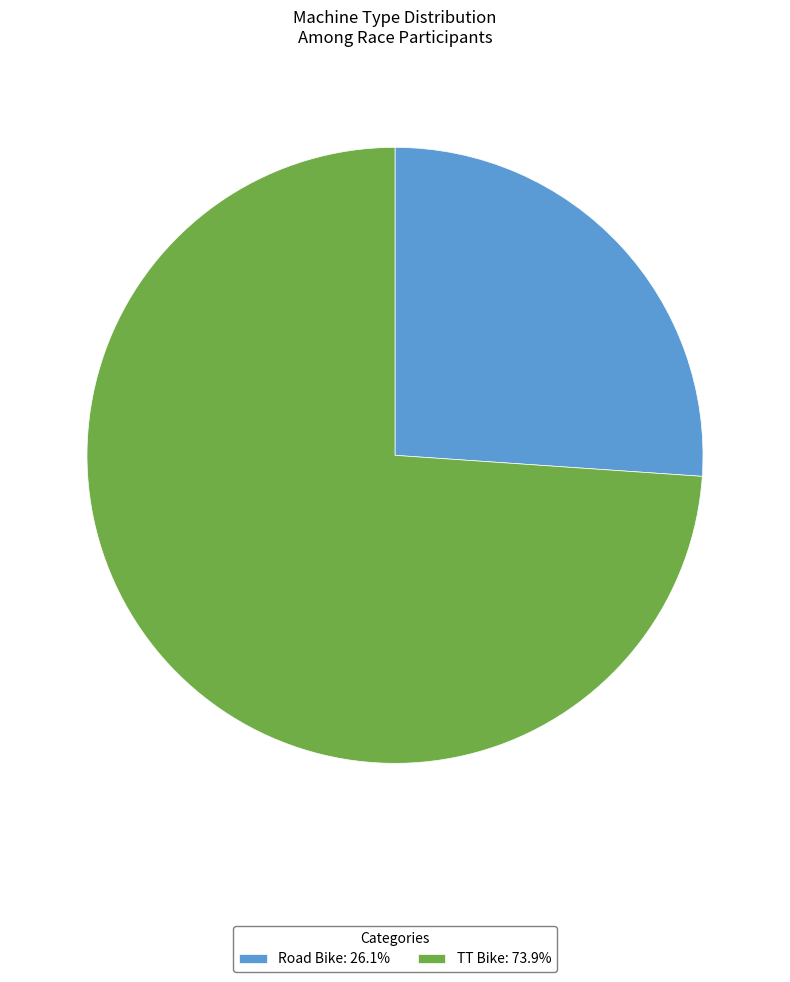

Do Road Bike and TT Bike together represent more than half of the pie?

Yes